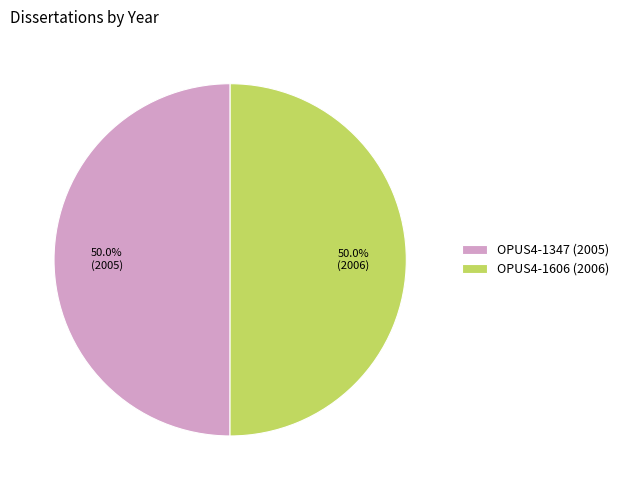

Count the number of slices in the pie.

2